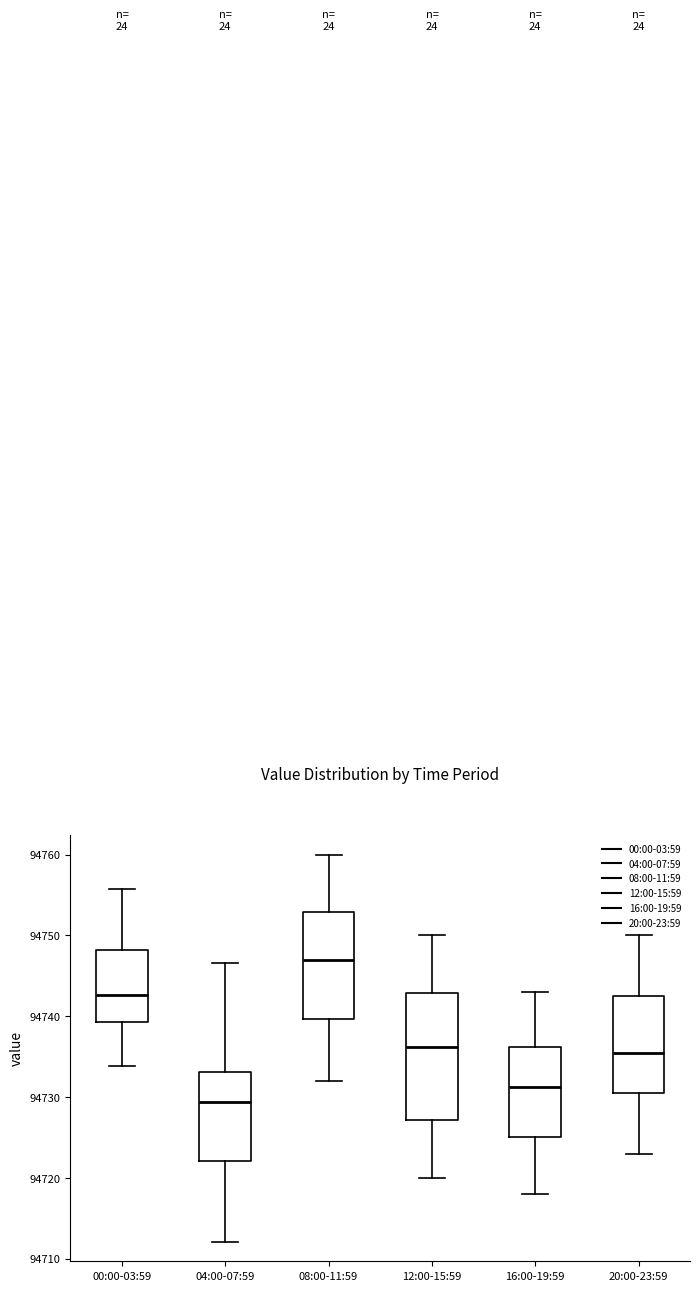

Which box has the lowest median line?

04:00-07:59